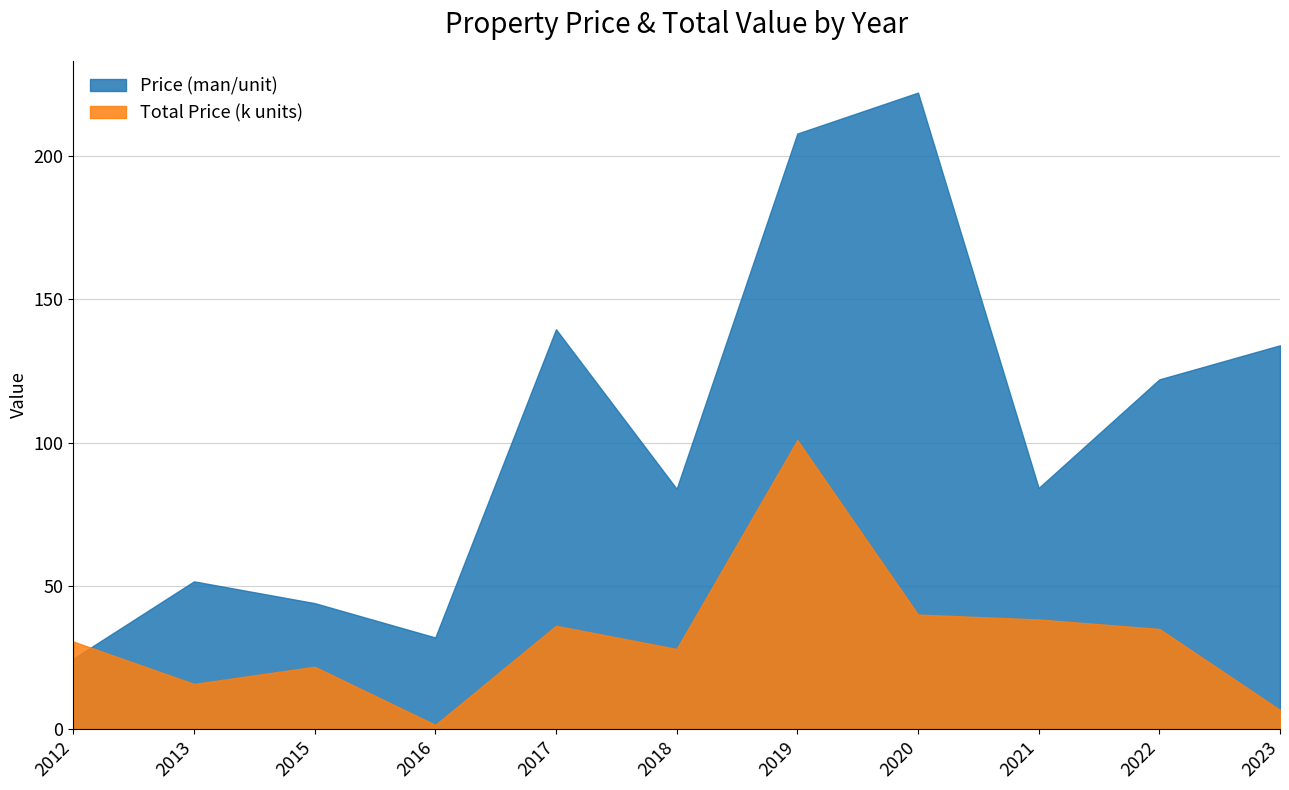

Rank the series at 2018 from highest to lowest value.

Price (man/unit), Total Price (k units)